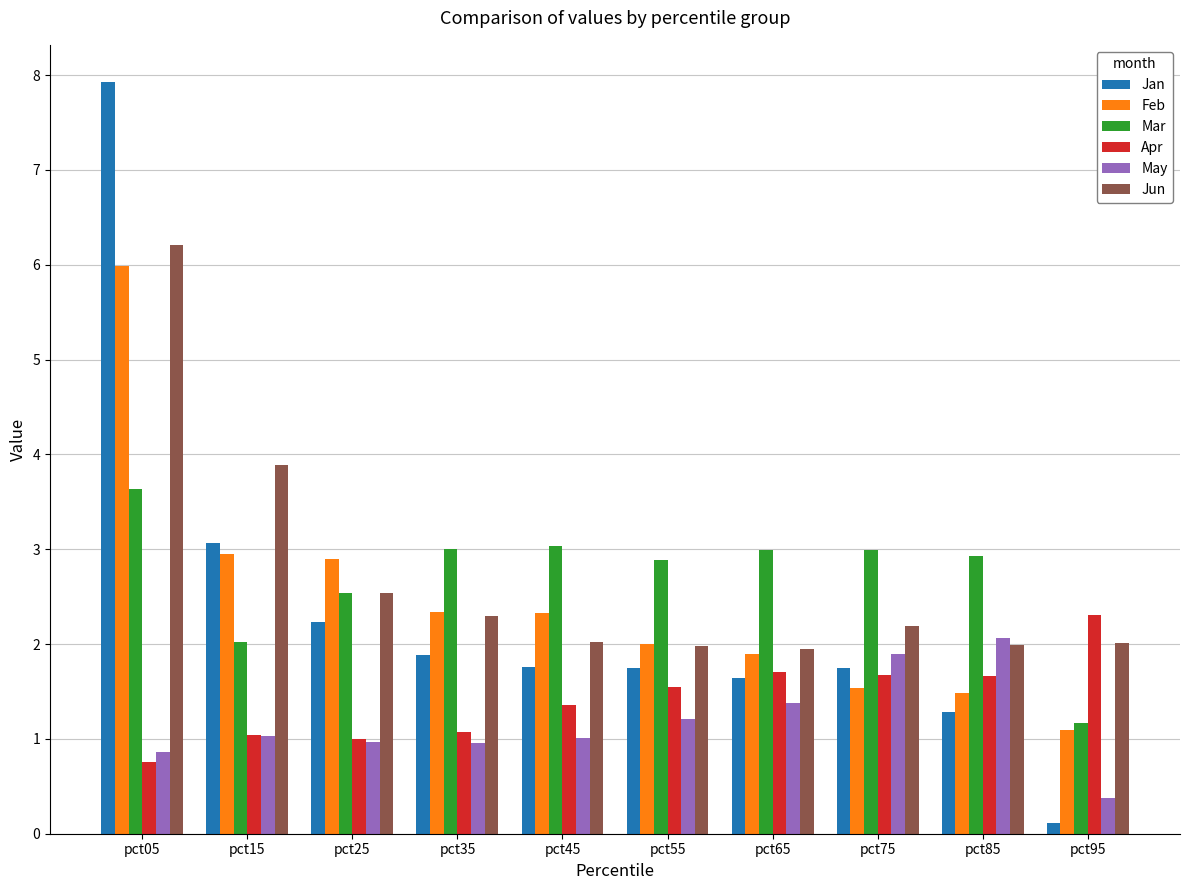

Are the bars horizontal?

No